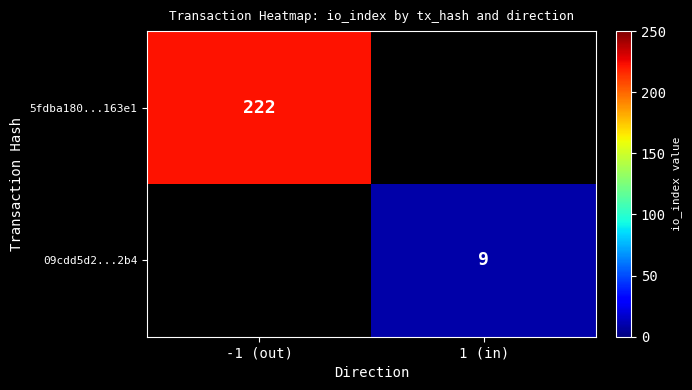

The 5fdba180...163e1 series shows 98 at -1 (out). True or false?

False